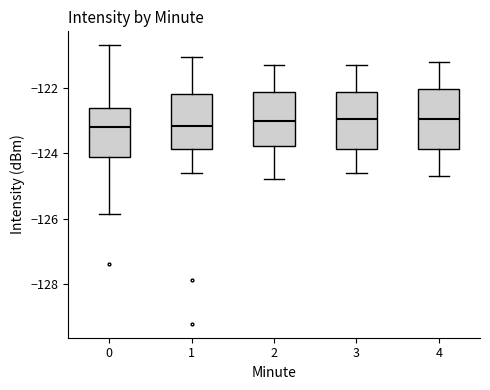

Reading left to right, read every box against the y-axis: the position of its median line, the range the box covers, and the ends of its whiskers. The values are not printed on the chart, so give them approximately, as read against the axis.

0: median -123.2, box -124.2 to -122.6, whiskers -125.8 to -120.6
1: median -123.2, box -123.8 to -122.2, whiskers -124.6 to -121.0
2: median -123.0, box -123.8 to -122.2, whiskers -124.8 to -121.2
3: median -123.0, box -123.8 to -122.2, whiskers -124.6 to -121.2
4: median -123.0, box -123.8 to -122.0, whiskers -124.6 to -121.2